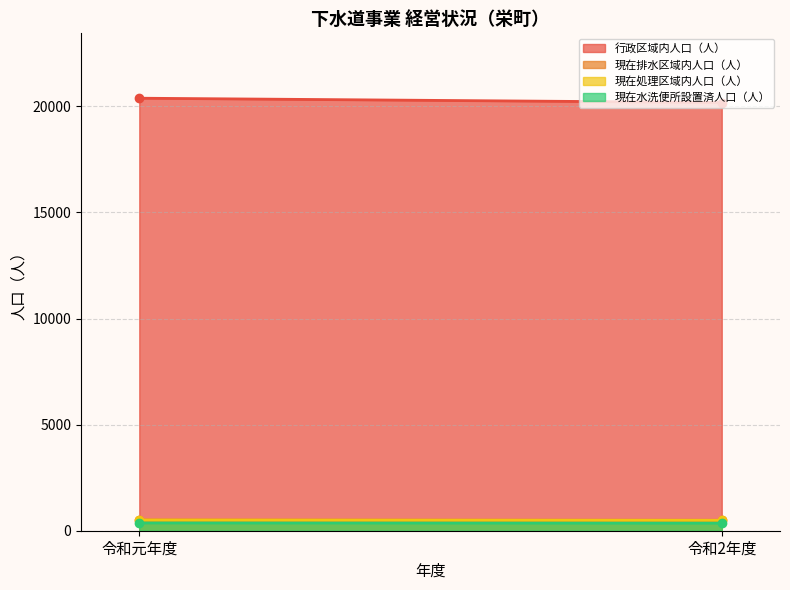

What is the value of the 現在排水区域内人口（人） point at the 2nd from the left?

492